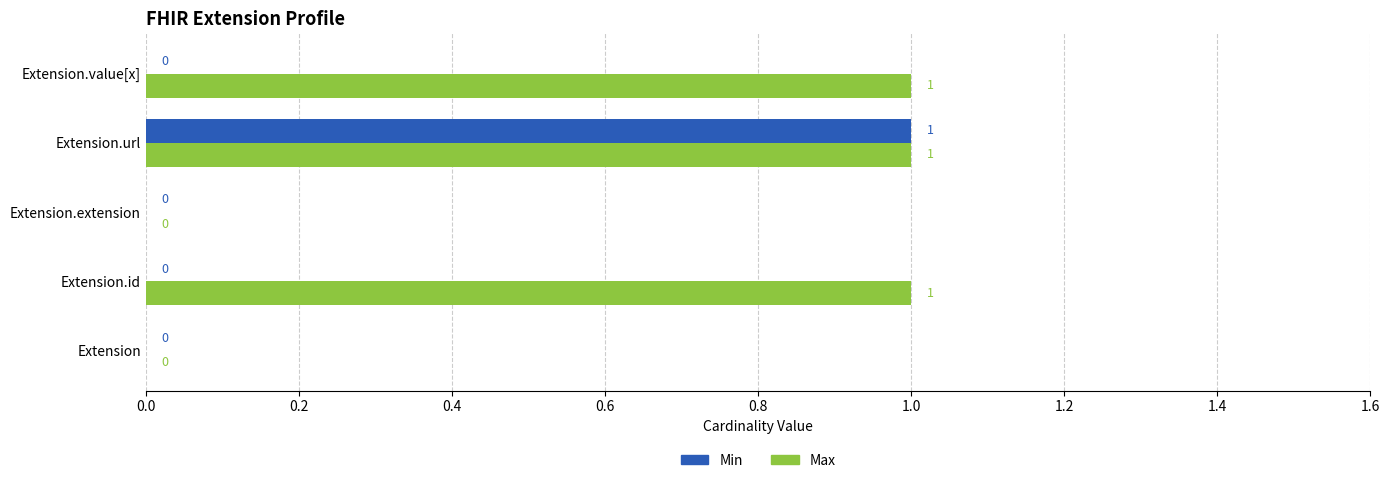

Which series has the largest total across all categories?

Max